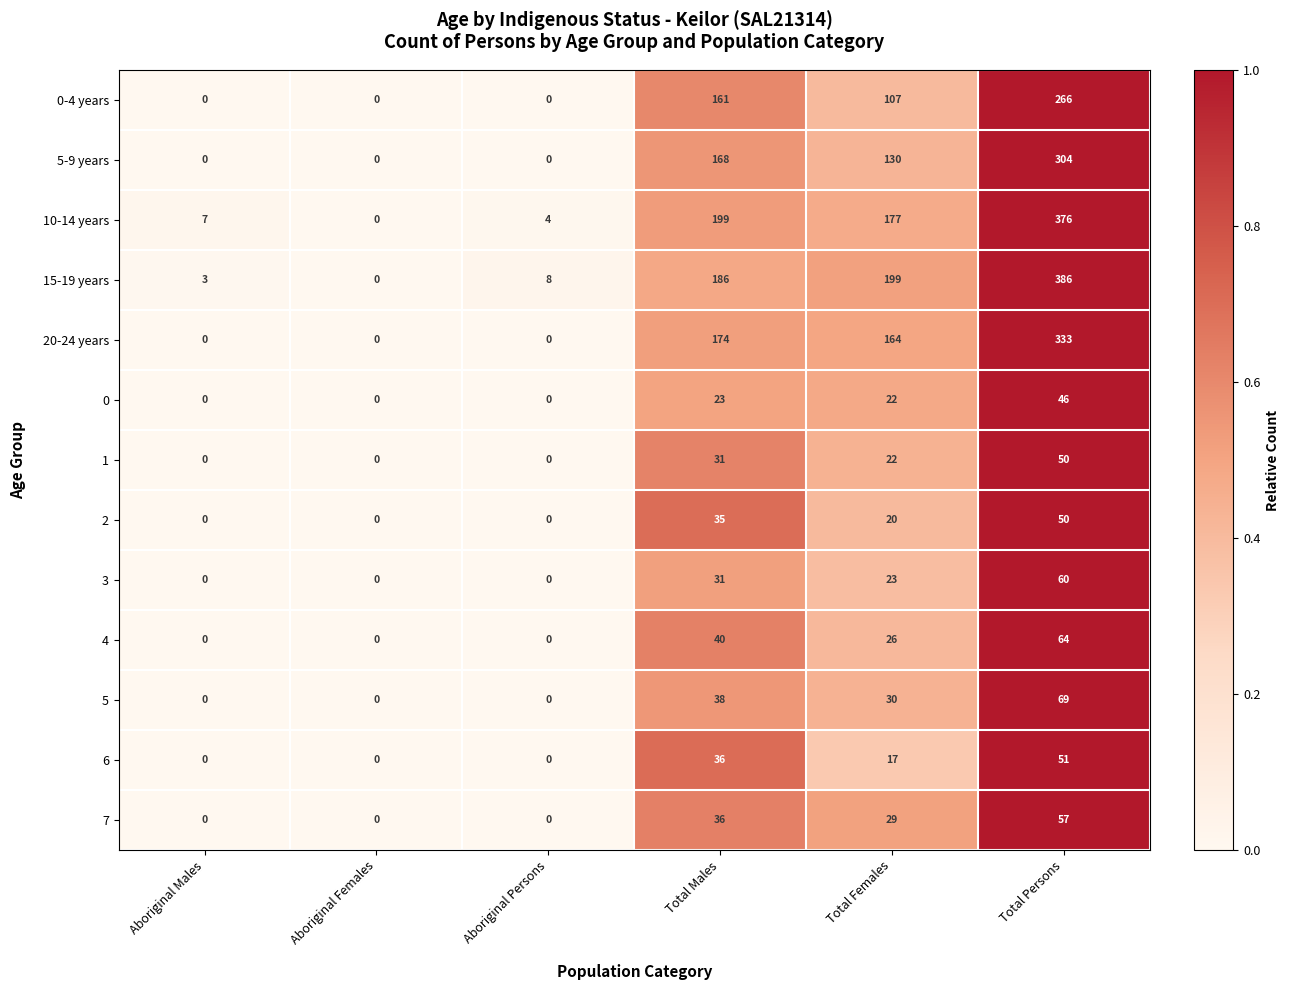

Between Aboriginal Persons and Total Females, which series saw the biggest shift?

15-19 years